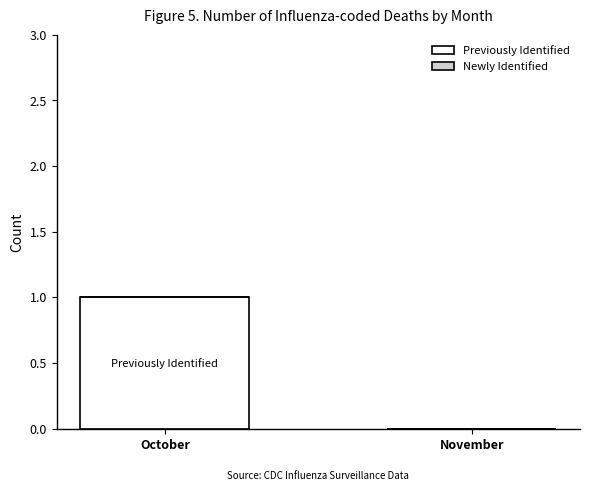

Are the bars horizontal?

No